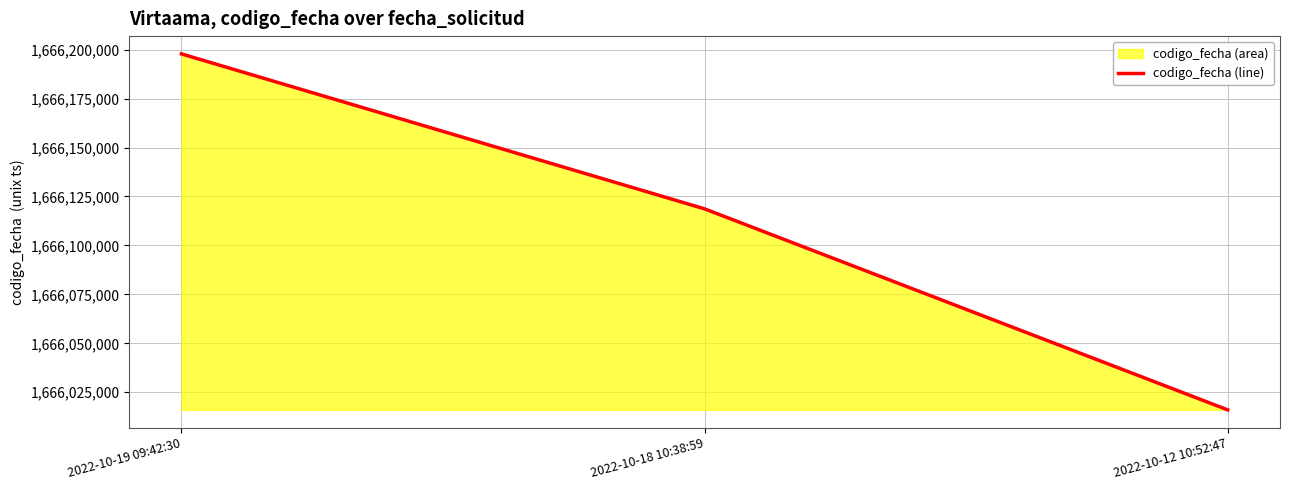

Reading left to right, transcribe all the data shown in this chart.

2022-10-19 09:42:30=1666197818	2022-10-18 10:38:59=1666118673	2022-10-12 10:52:47=1666016002